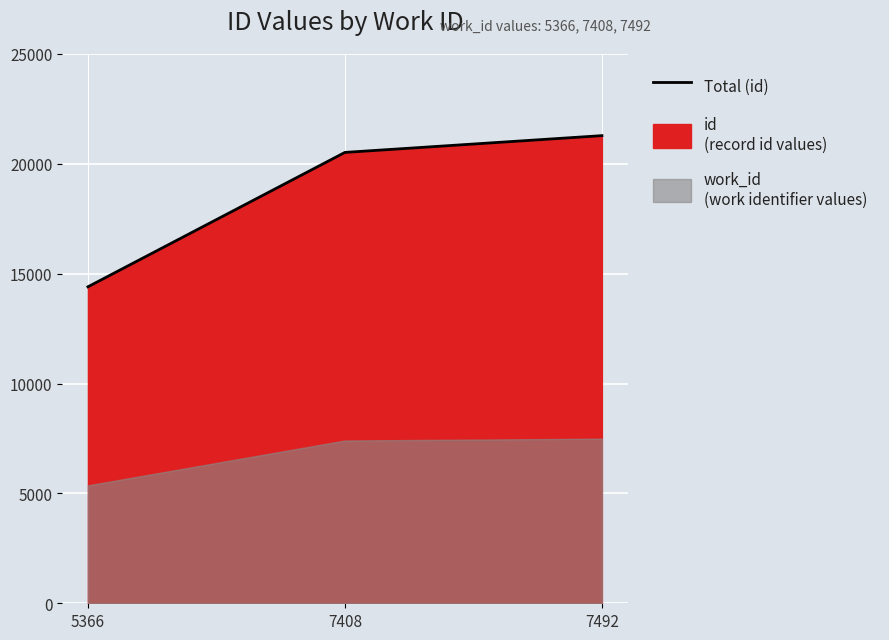

Is it true that the value at 7408 is 20521?

True